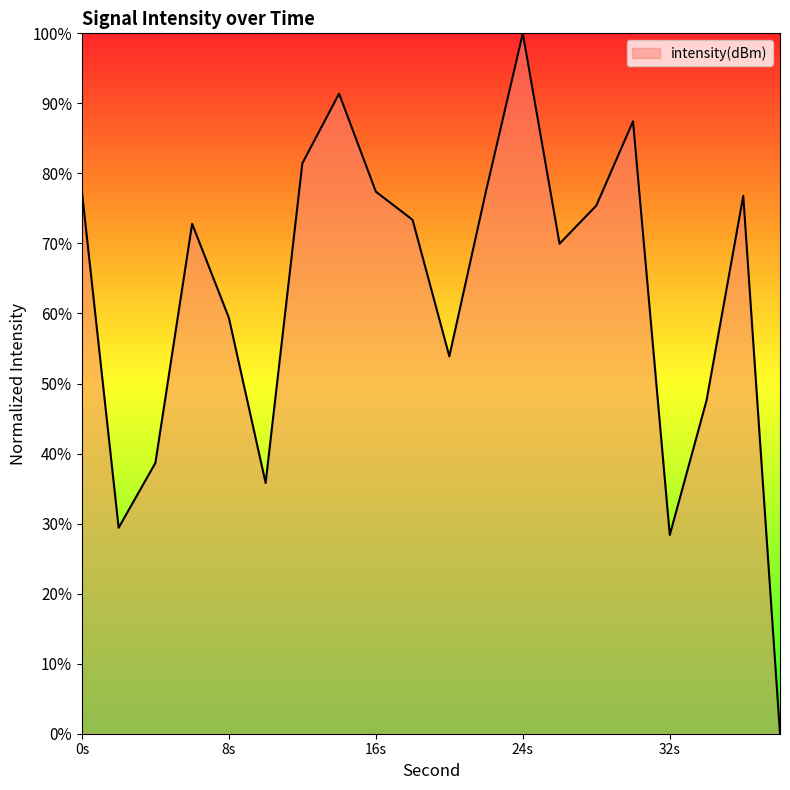

How many lines are shown in the chart?

1